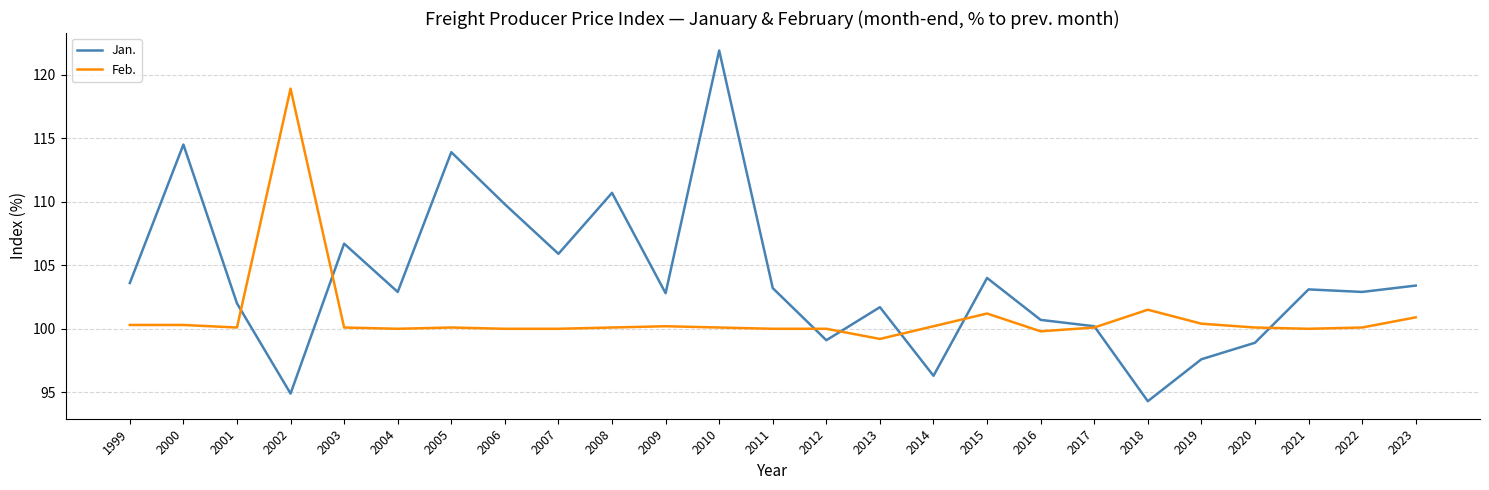

How many intersections are there between Feb. and Jan.?

8